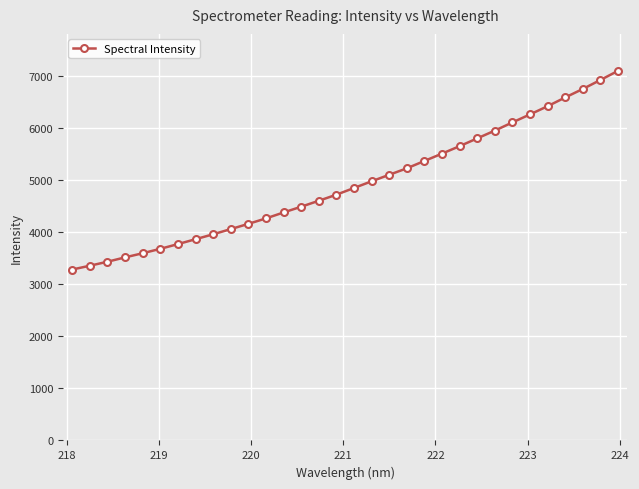

What is the difference between the second highest and second lowest values?

3565.3